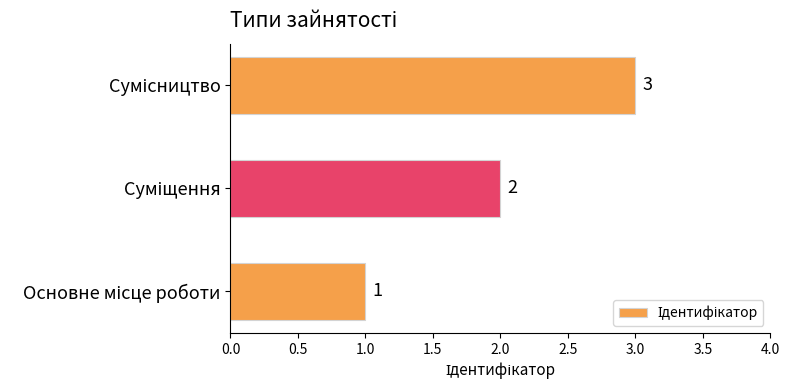

What is the sum of all values?

6